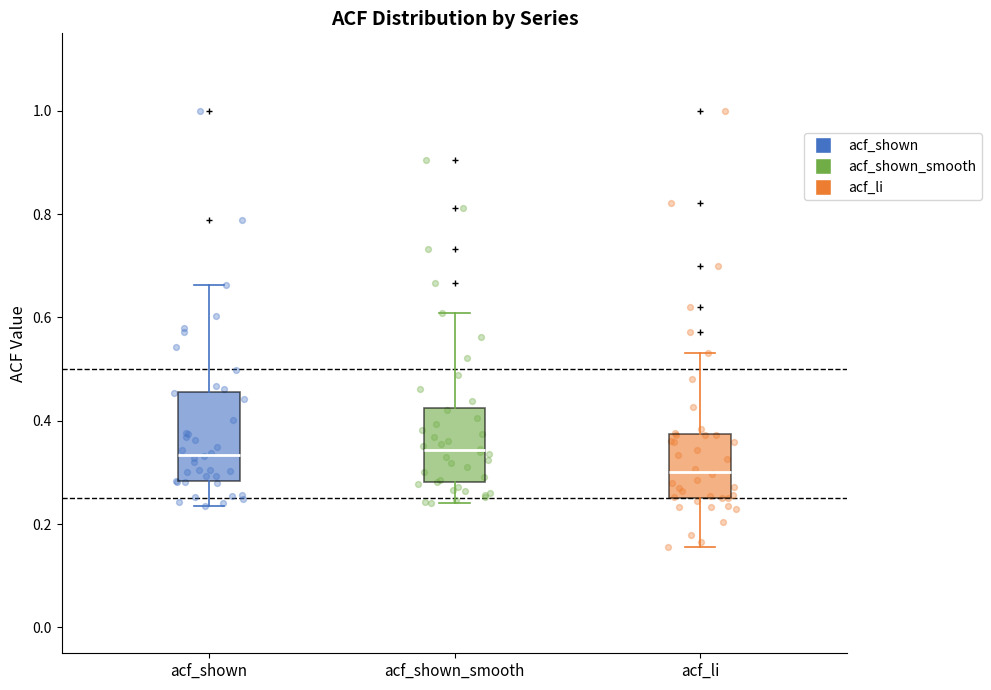

Reading left to right, transcribe this box plot: for each box, give where its median line is, the range the box spans, and where its two whiskers end, as read against the y-axis. The values are not printed on the chart, so give them approximately, as read against the axis.

acf_shown: median 0.34, box 0.28 to 0.46, whiskers 0.24 to 0.66
acf_shown_smooth: median 0.34, box 0.28 to 0.42, whiskers 0.24 to 0.60
acf_li: median 0.30, box 0.26 to 0.38, whiskers 0.16 to 0.54